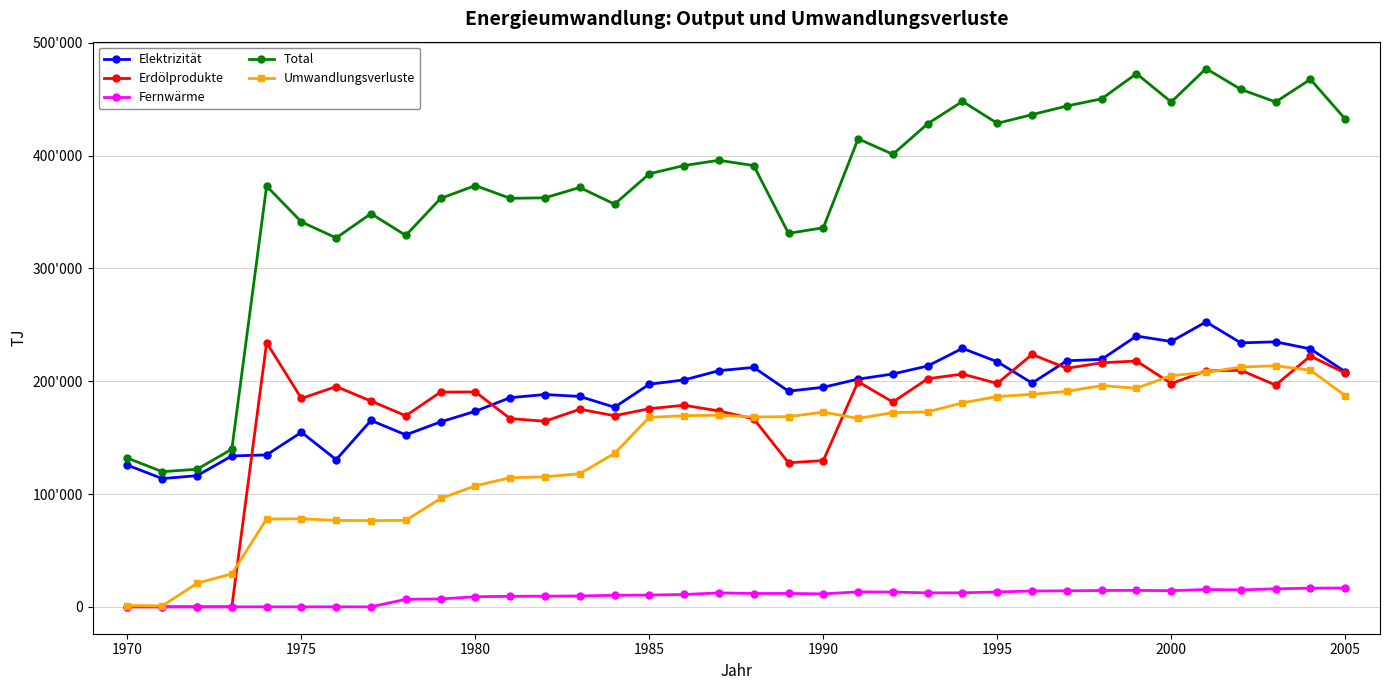

What are all the series names shown in the legend?

Elektrizität, Erdölprodukte, Fernwärme, Total, Umwandlungsverluste